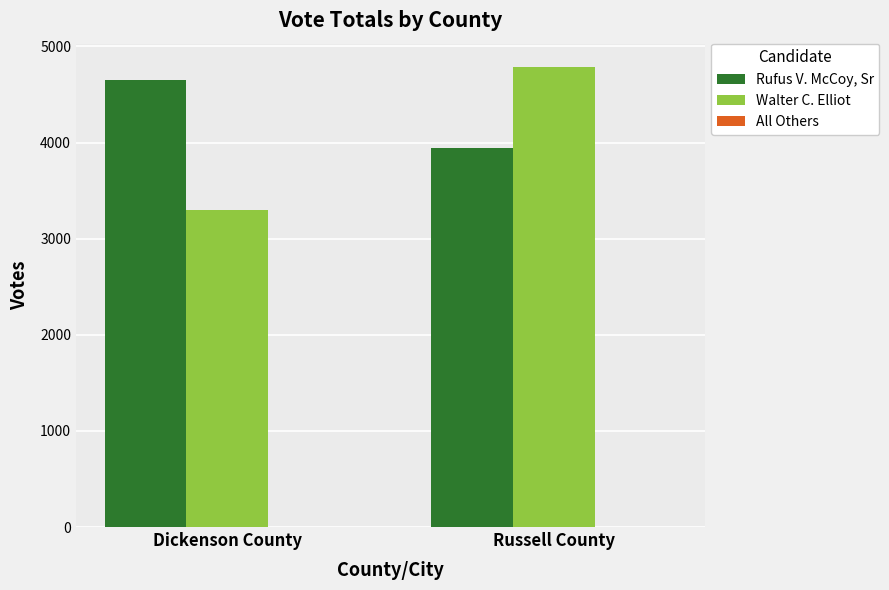

Read the Rufus V. McCoy, Sr value at Russell County, to the nearest 10.

3950